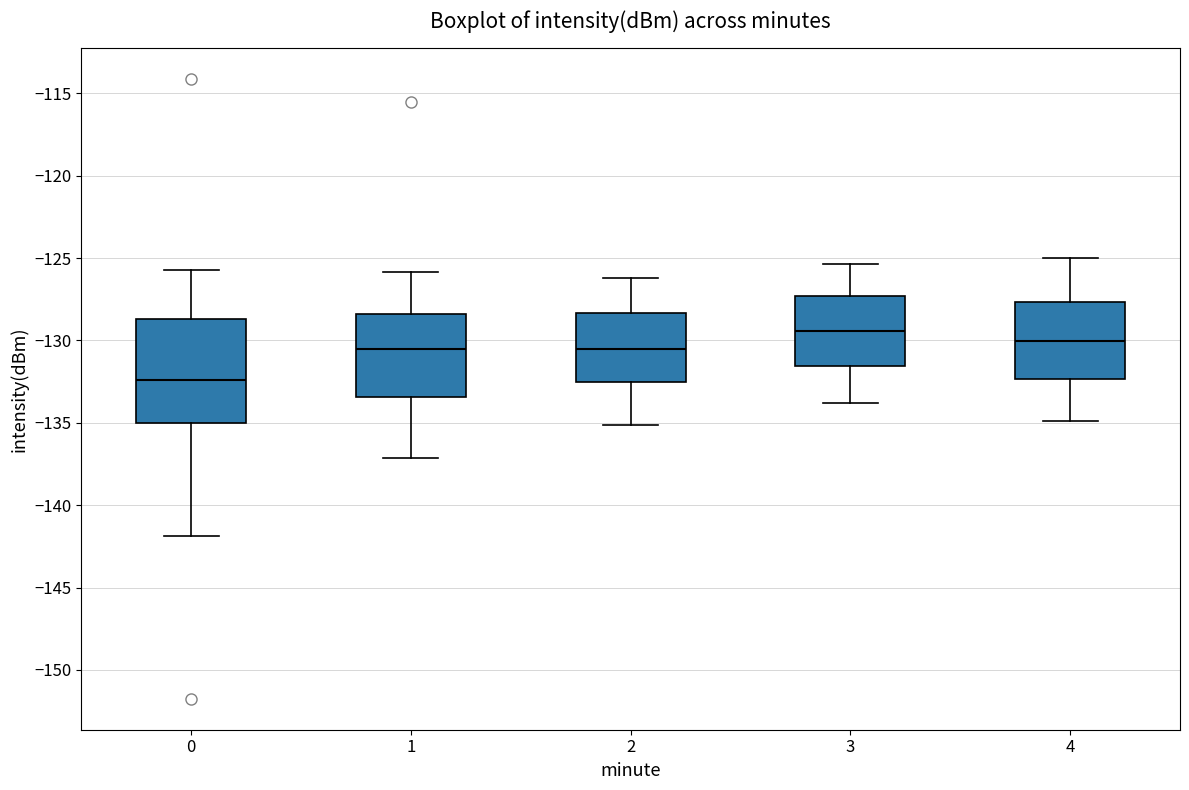

Reading left to right, transcribe this box plot: for each box, give where its median line is, the range the box spans, and where its two whiskers end, as read against the y-axis. The values are not printed on the chart, so give them approximately, as read against the axis.

0: median -132.5, box -135.0 to -128.5, whiskers -142.0 to -125.5
1: median -130.5, box -133.5 to -128.5, whiskers -137.0 to -126.0
2: median -130.5, box -132.5 to -128.5, whiskers -135.0 to -126.0
3: median -129.5, box -131.5 to -127.5, whiskers -134.0 to -125.5
4: median -130.0, box -132.5 to -127.5, whiskers -135.0 to -125.0